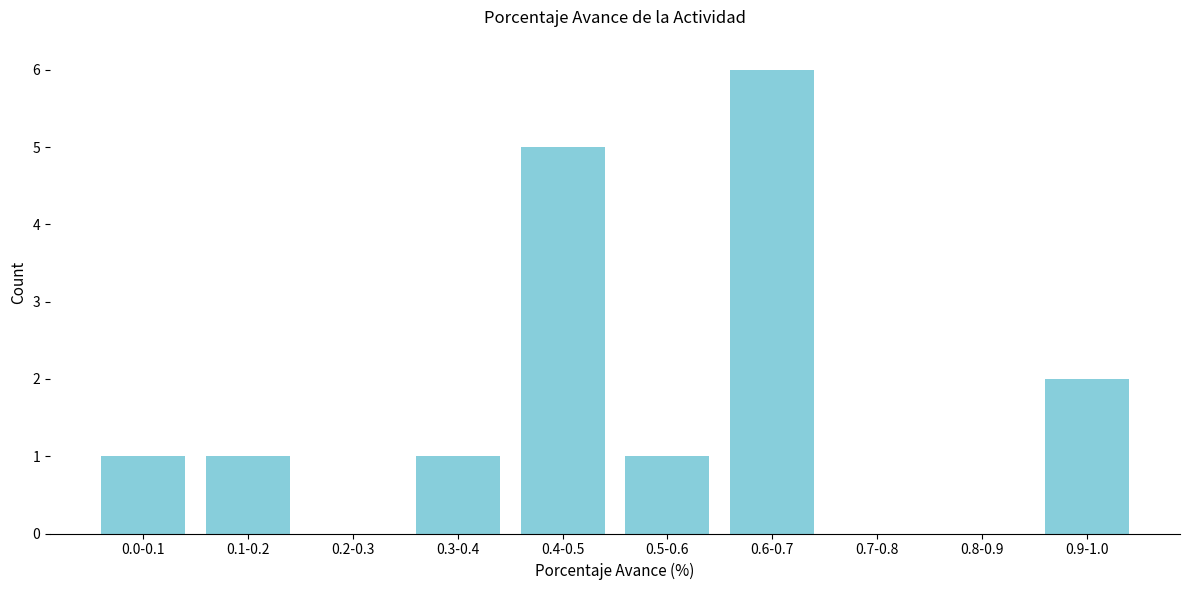

Reading left to right, extract all data points from this chart.

0.0-0.1=1	0.1-0.2=1	0.2-0.3=0	0.3-0.4=1	0.4-0.5=5	0.5-0.6=1	0.6-0.7=6	0.7-0.8=0	0.8-0.9=0	0.9-1.0=2